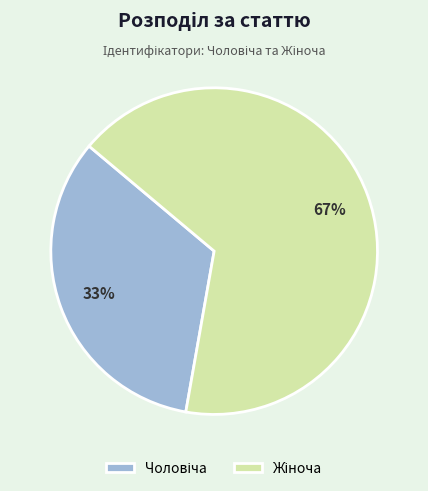

To the nearest percent, what is the average slice percentage?

50%